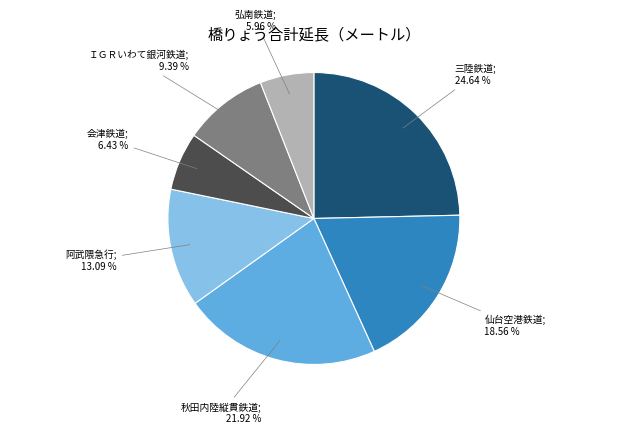

Is there any slice that represents more than half of the pie?

No